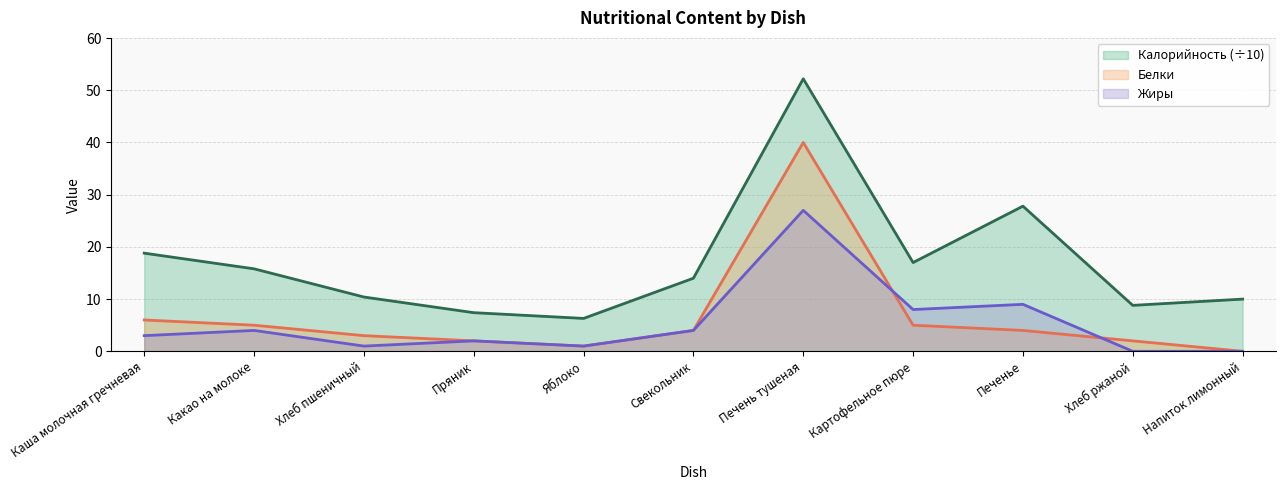

At which category does Жиры reach its first local valley?

Хлеб пшеничный